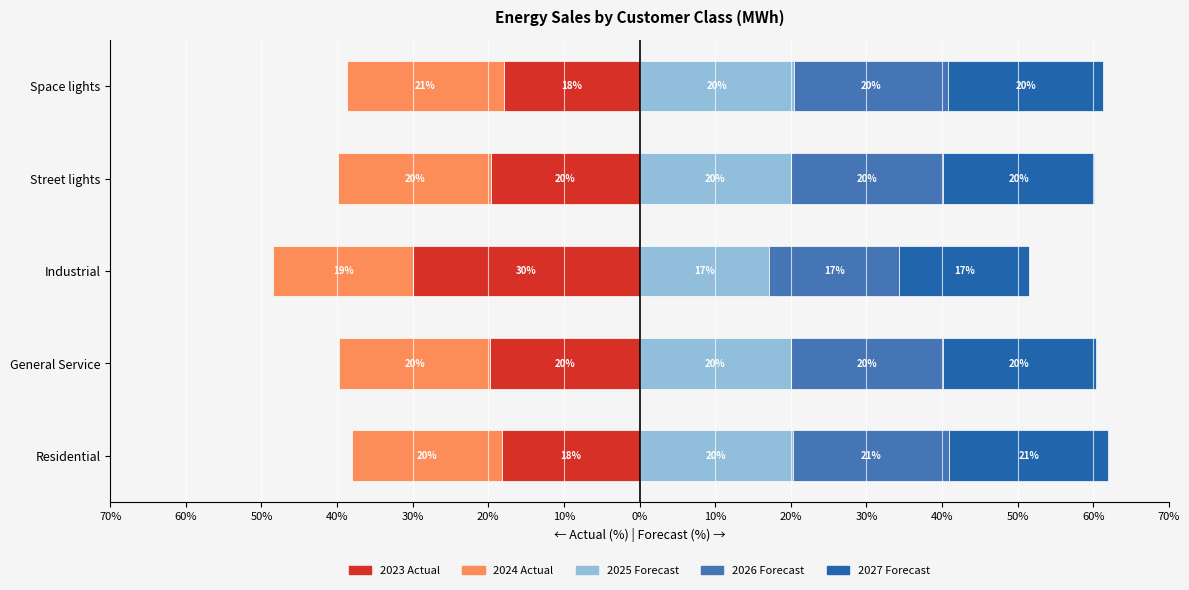

Reading left to right, transcribe all the data shown in this chart.

2023 Actual: -18.1	-19.8	-29.9	-19.6	-18.0
2024 Actual: -19.9	-19.8	-18.5	-20.2	-20.7
2025 Forecast: 20.3	20.0	17.2	20.1	20.4
2026 Forecast: 20.7	20.1	17.2	20.1	20.4
2027 Forecast: 21.1	20.2	17.2	20.1	20.4